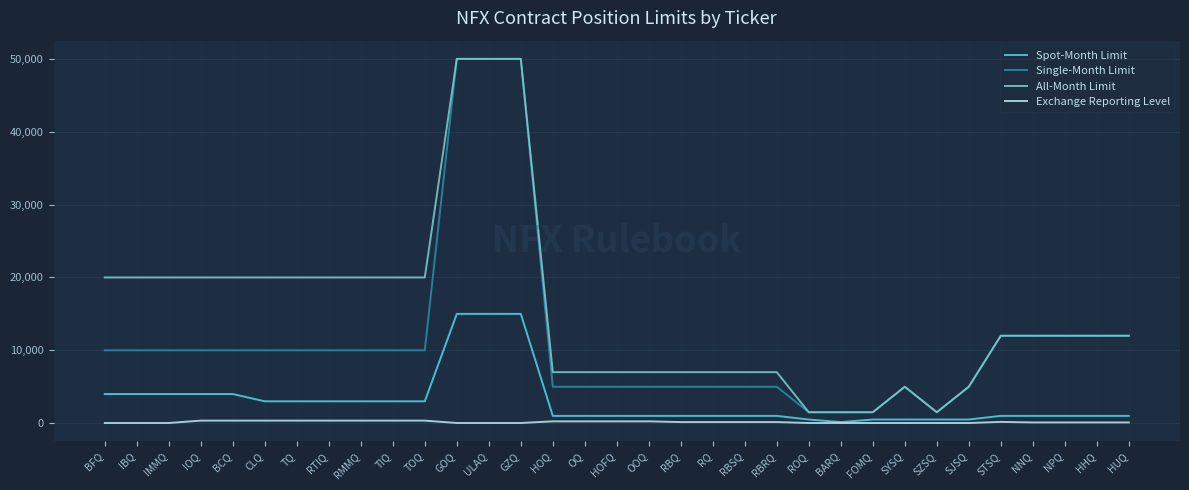

Which series has the largest total across all categories?

All-Month Limit